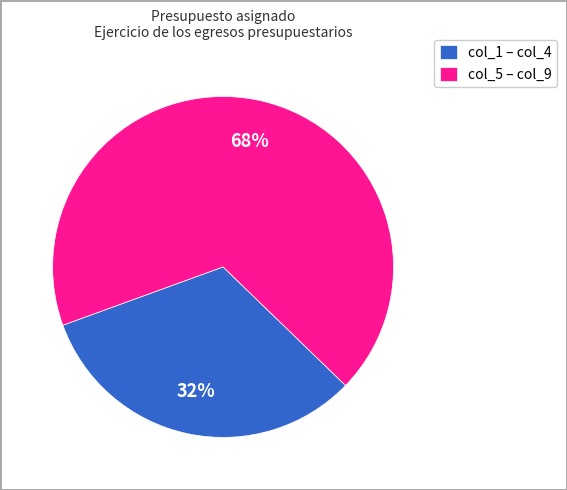

The col_5 – col_9 slice represents 68% of the pie. True or false?

True